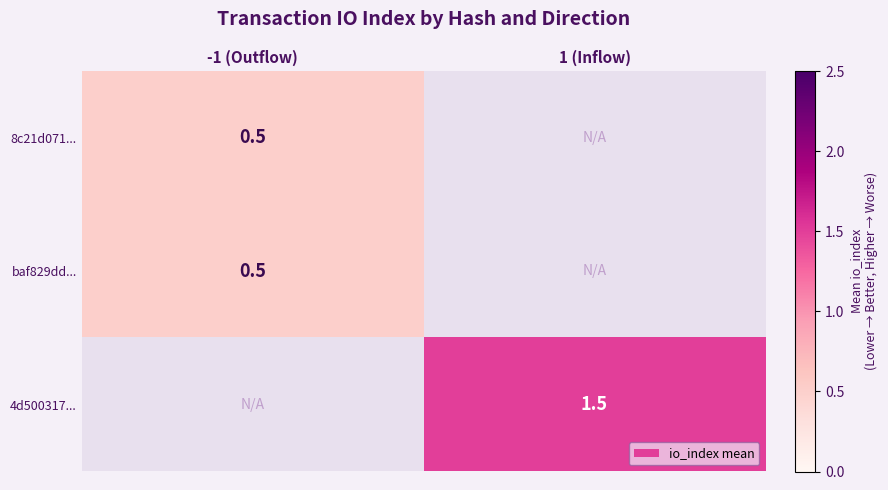

The 4d500317... series shows 2.0 at 1 (Inflow). True or false?

False